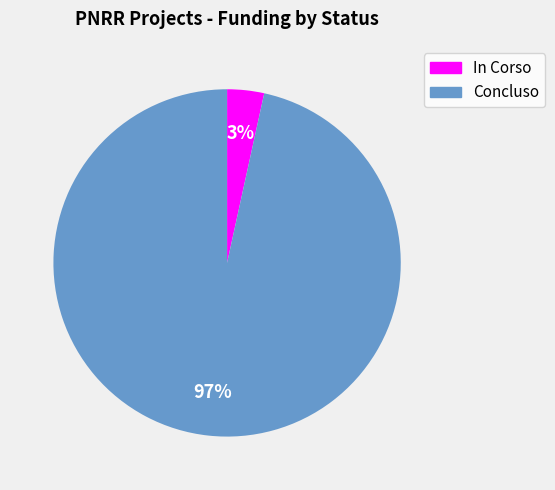

To the nearest percent, what is the average slice percentage?

50%